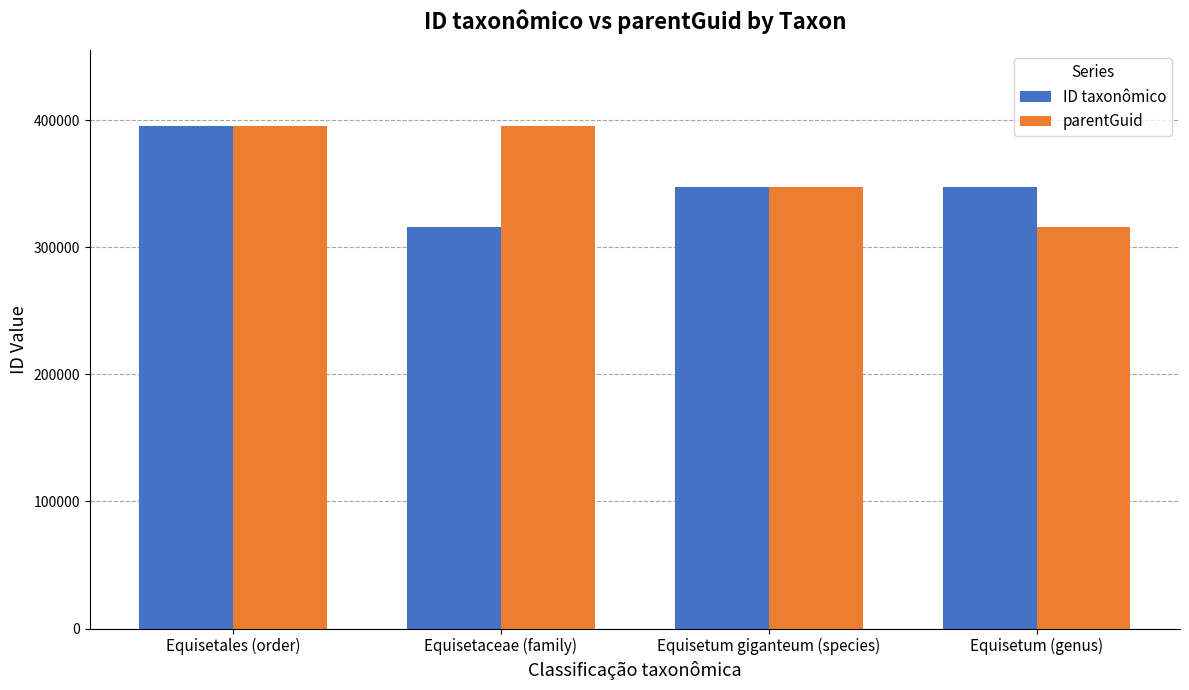

What are all the series names shown in the legend?

ID taxonômico, parentGuid